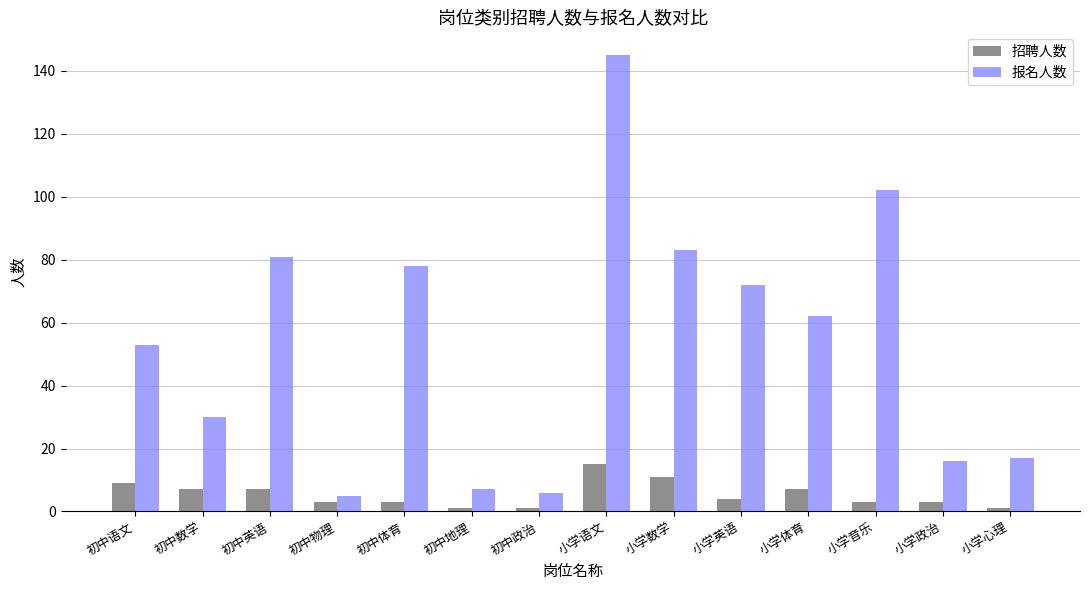

What is the total value across all series at 初中地理?

8